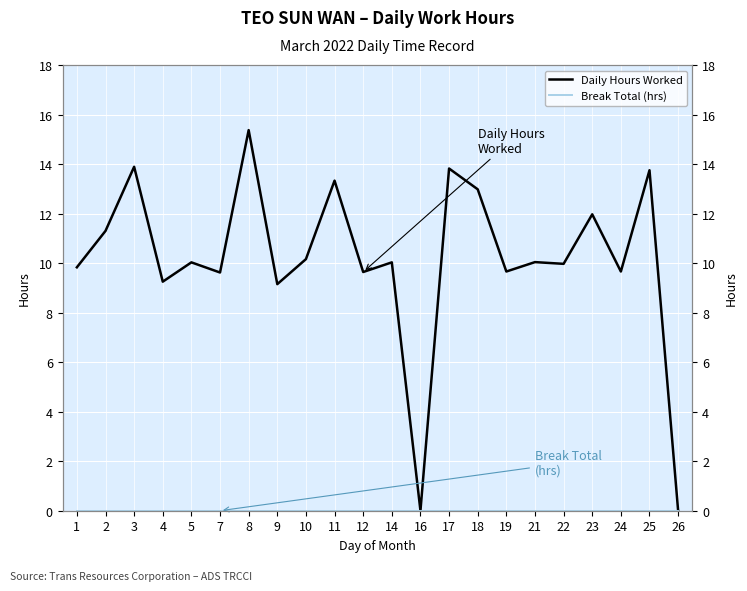

How many categories are shown in the chart?

22